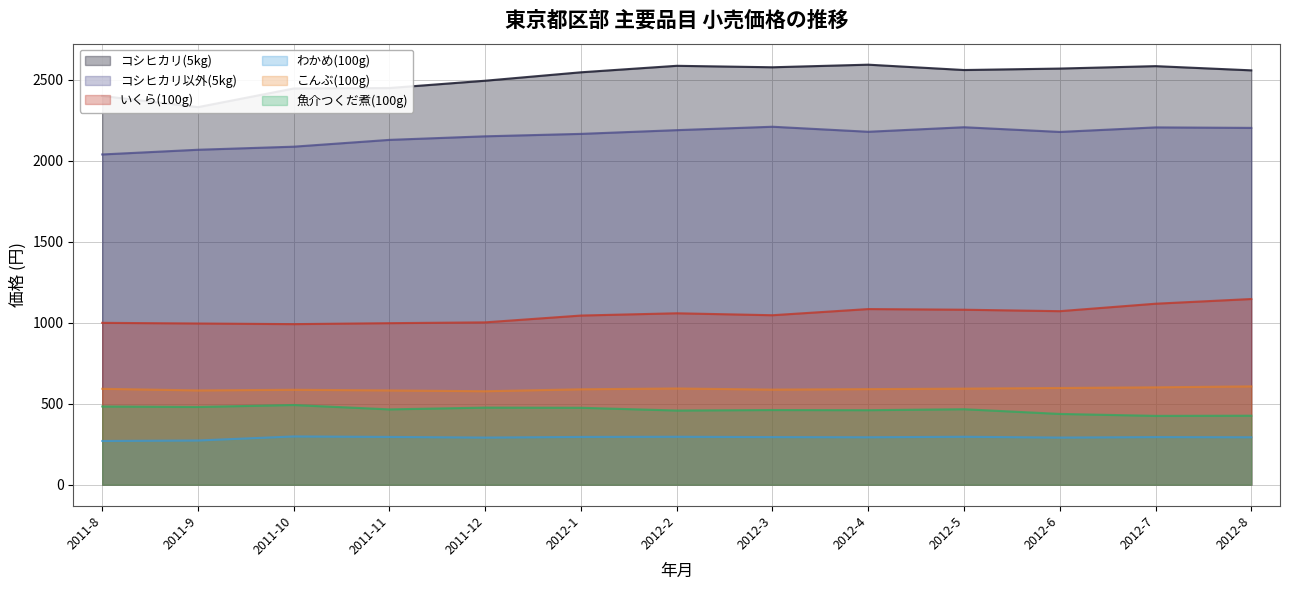

Reading left to right, list all the values displayed in this chart.

コシヒカリ(5kg): 2011-8=2399	2011-9=2330	2011-10=2445	2011-11=2448	2011-12=2493	2012-1=2545	2012-2=2585	2012-3=2576	2012-4=2592	2012-5=2559	2012-6=2568	2012-7=2583	2012-8=2557
コシヒカリ以外(5kg): 2011-8=2038	2011-9=2067	2011-10=2086	2011-11=2128	2011-12=2150	2012-1=2165	2012-2=2188	2012-3=2209	2012-4=2178	2012-5=2206	2012-6=2177	2012-7=2205	2012-8=2202
いくら(100g): 2011-8=999	2011-9=995	2011-10=991	2011-11=997	2011-12=1002	2012-1=1044	2012-2=1058	2012-3=1046	2012-4=1084	2012-5=1080	2012-6=1071	2012-7=1117	2012-8=1146
わかめ(100g): 2011-8=270	2011-9=273	2011-10=298	2011-11=295	2011-12=291	2012-1=295	2012-2=296	2012-3=294	2012-4=293	2012-5=296	2012-6=291	2012-7=294	2012-8=293
こんぶ(100g): 2011-8=592	2011-9=582	2011-10=586	2011-11=582	2011-12=577	2012-1=589	2012-2=594	2012-3=587	2012-4=590	2012-5=593	2012-6=597	2012-7=601	2012-8=607
魚介つくだ煮(100g): 2011-8=483	2011-9=480	2011-10=492	2011-11=465	2011-12=476	2012-1=475	2012-2=458	2012-3=461	2012-4=460	2012-5=466	2012-6=437	2012-7=425	2012-8=426